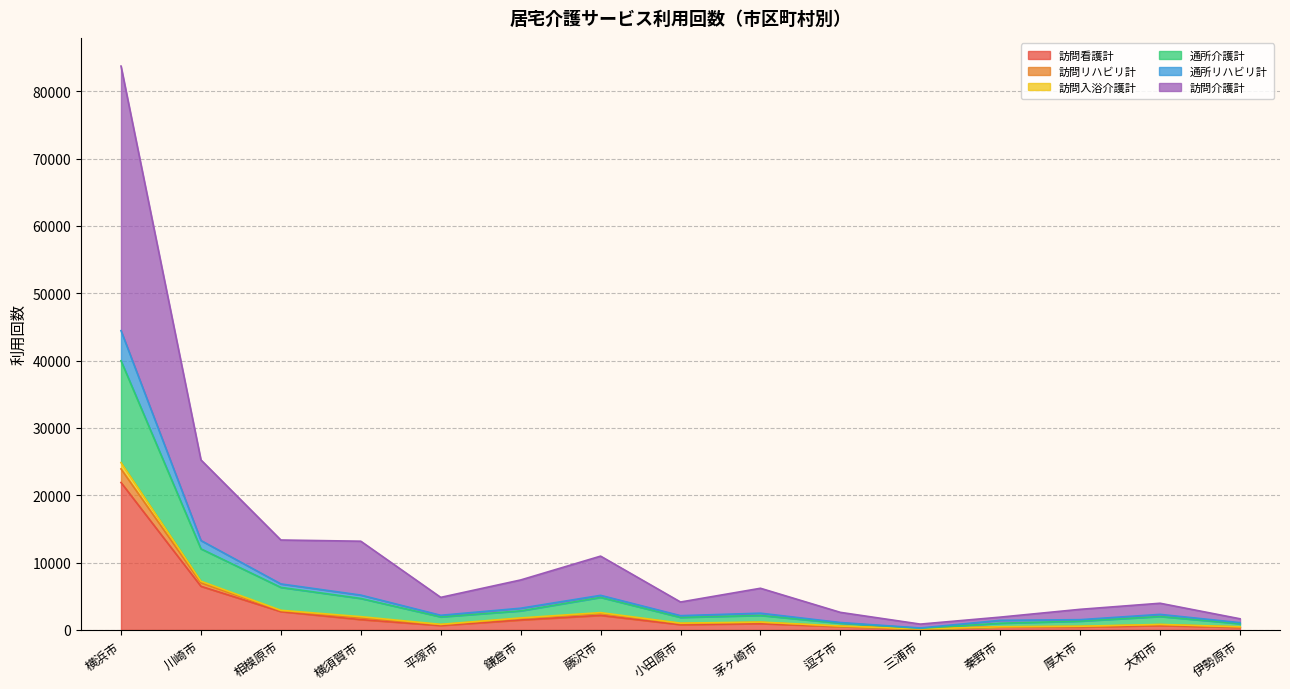

The 訪問リハビリ計 series shows 2971 at 鎌倉市. True or false?

False